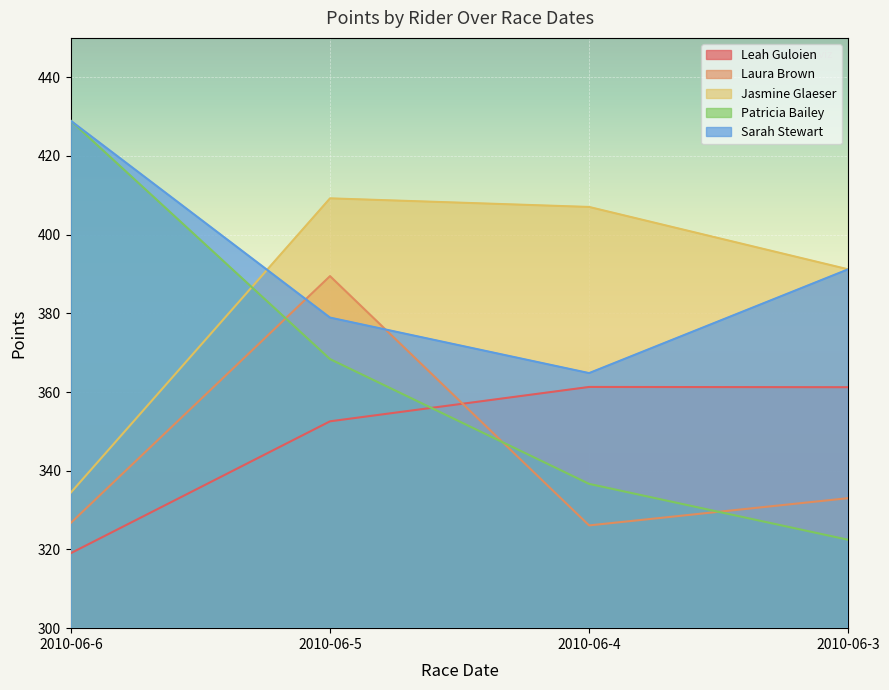

At 2010-06-4, list the series in order from largest to smallest.

Jasmine Glaeser, Sarah Stewart, Leah Guloien, Patricia Bailey, Laura Brown